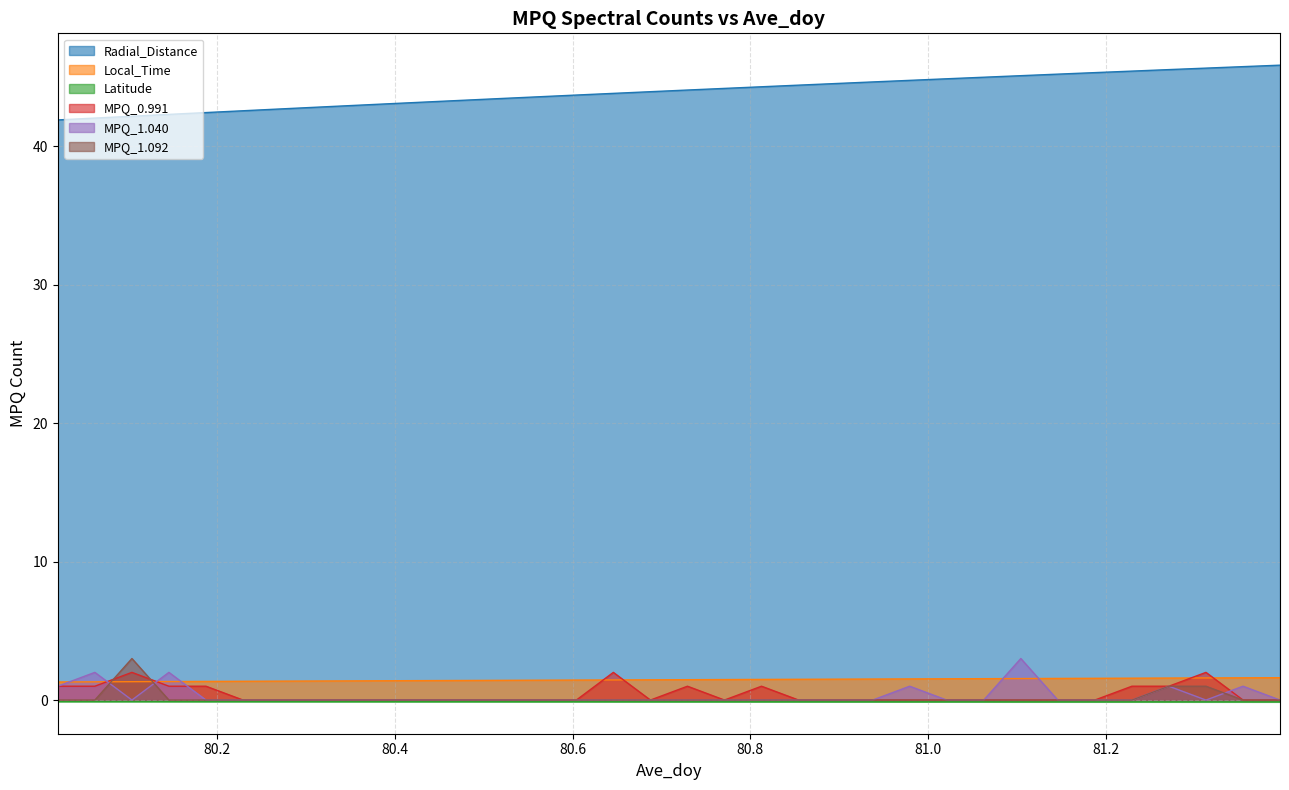

Rank the categories by MPQ_1.040 value from lowest to highest.

80.1042, 80.1875, 80.2292, 80.2708, 80.3125, 80.3542, 80.3958, 80.4375, 80.4792, 80.5208, 80.5625, 80.6042, 80.6458, 80.6875, 80.7292, 80.7708, 80.8125, 80.8542, 80.8958, 80.9375, 81.0208, 81.0625, 81.1458, 81.1875, 81.2292, 81.3125, 81.3958, 80.0208, 80.9792, 81.2708, 81.3542, 80.0625, 80.1458, 81.1042